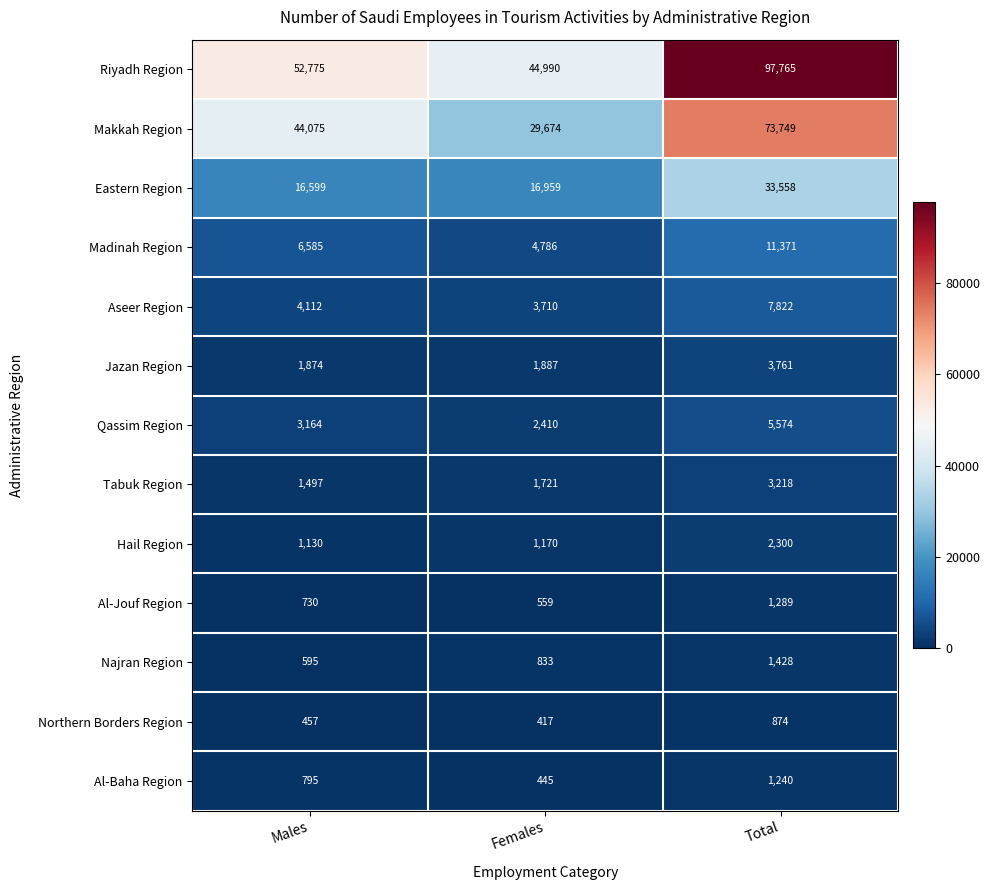

What is the total value across all series at Males?

134388